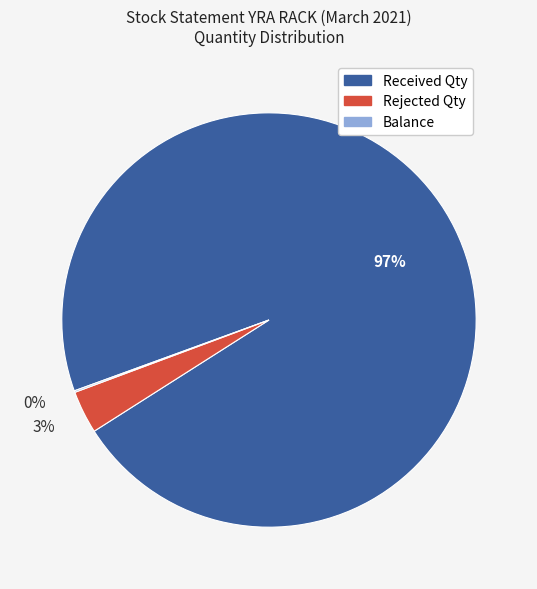

To the nearest percent, what is the average slice percentage?

33%